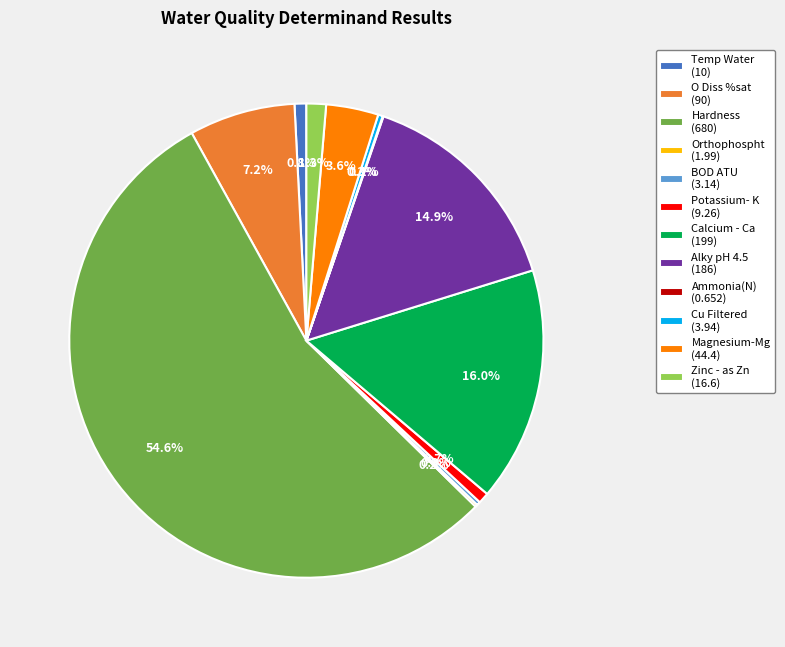

What percentage do Alky pH 4.5 (186) and Calcium - Ca (199) together represent?

30.9%